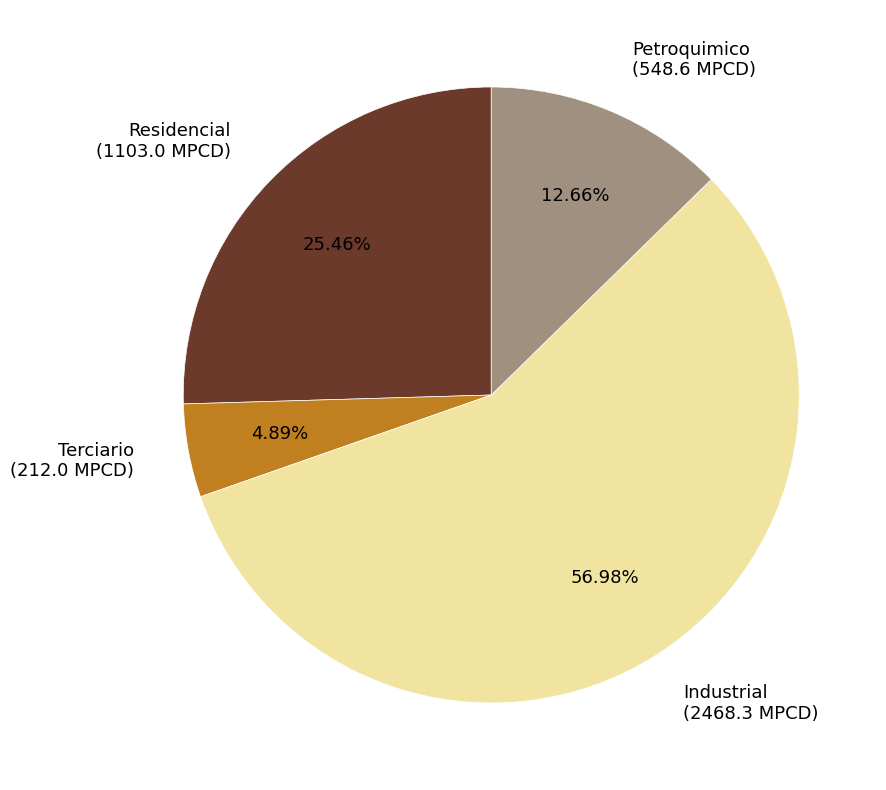

Rank the categories by value from highest to lowest.

Industrial (2468.3 MPCD), Residencial (1103.0 MPCD), Petroquimico (548.6 MPCD), Terciario (212.0 MPCD)